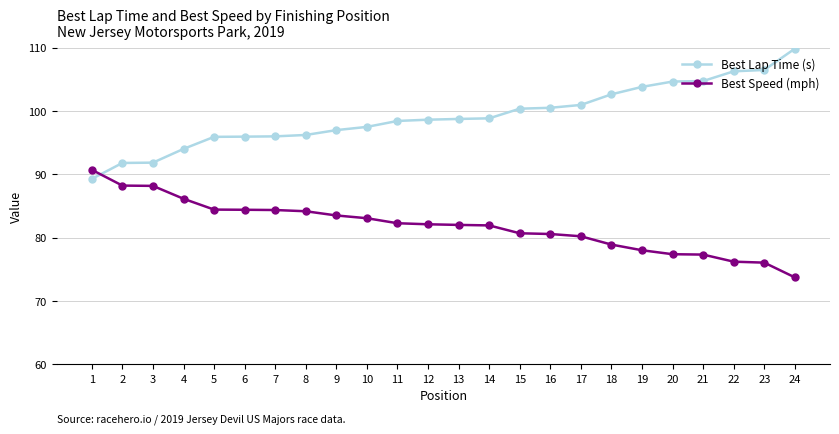

Which label corresponds to the smallest value in the chart?

24